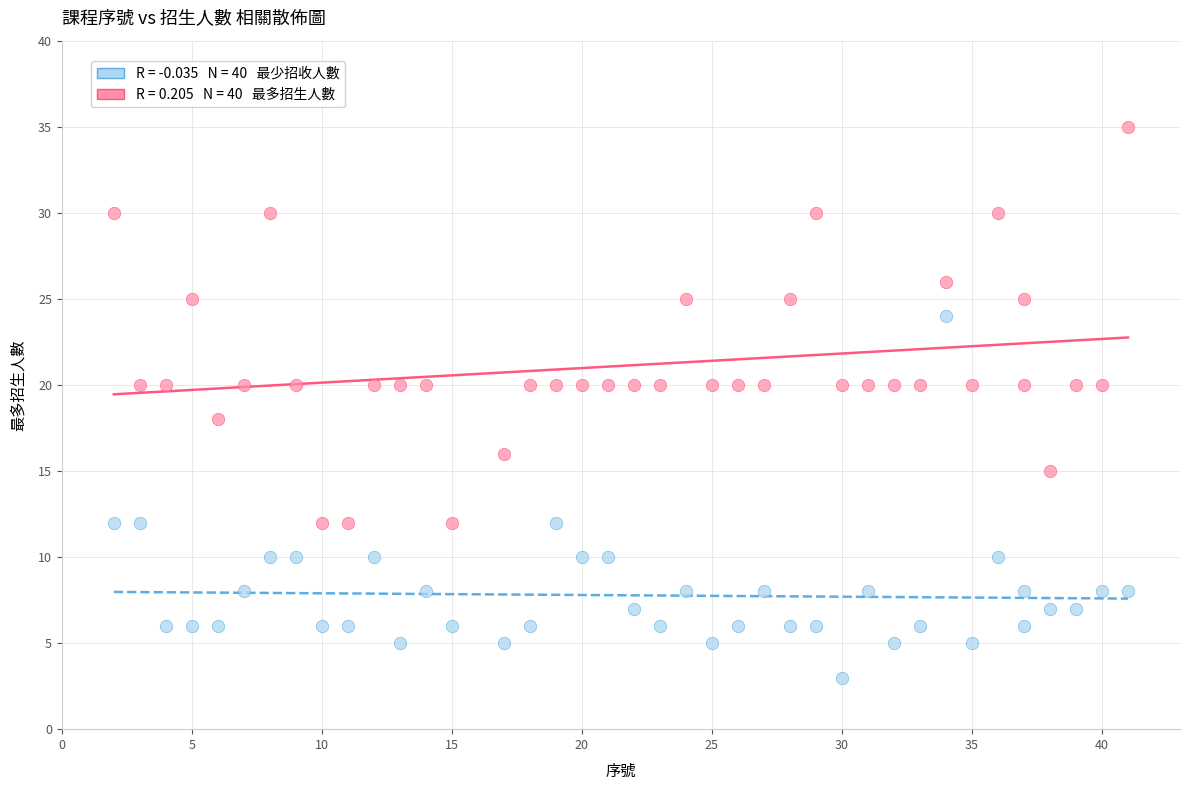

Across all data points, what is the range of X values (max minus min)?

39